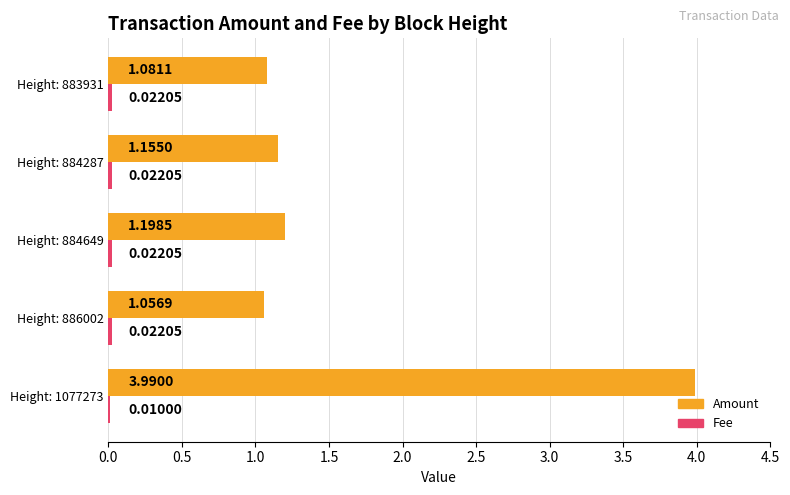

What is the sum of the Amount values at Height: 1077273 and Height: 883931?

5.1